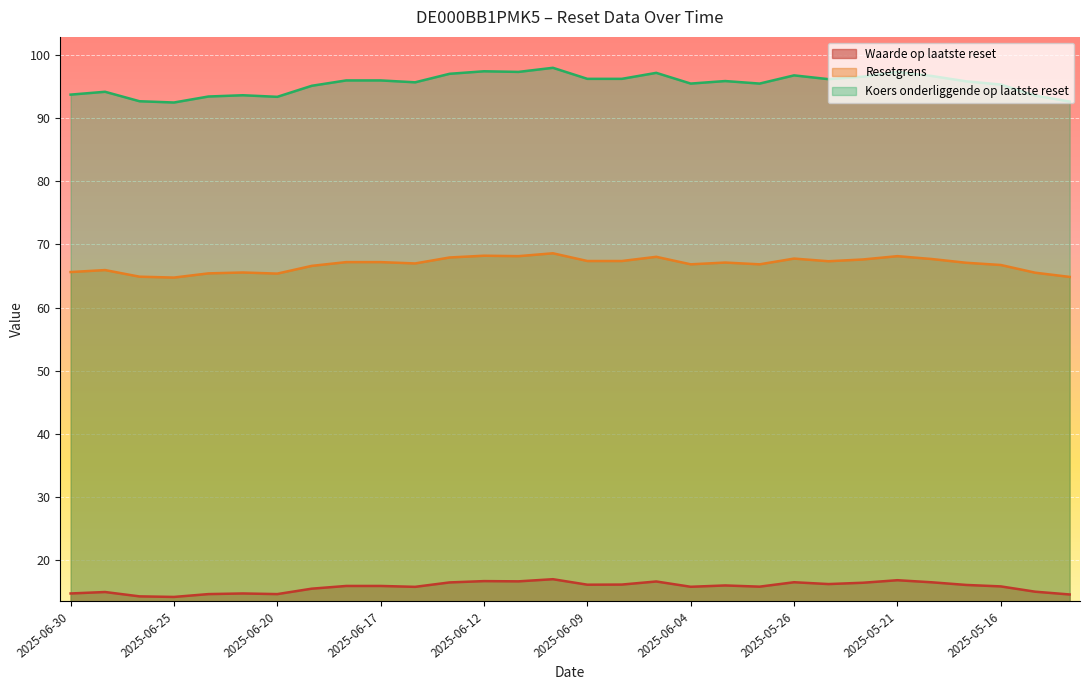

Reading left to right, list all the values displayed in this chart.

Waarde op laatste reset: 14.7	14.9	14.2	14.1	14.6	14.7	14.6	15.4	15.9	15.9	15.7	16.4	16.6	16.6	16.9	16.1	16.1	16.6	15.7	15.9	15.8	16.5	16.2	16.4	16.8	16.4	16.0	15.8	15.0	14.5
Resetgrens: 93.8	94.2	92.7	92.5	93.5	93.7	93.4	95.2	96.0	96.0	95.7	97.0	97.5	97.3	98.0	96.2	96.2	97.2	95.5	95.9	95.5	96.8	96.2	96.6	97.3	96.7	95.8	95.3	93.6	92.7
Koers onderliggende op laatste reset: 65.6	65.9	64.9	64.8	65.4	65.6	65.4	66.6	67.2	67.2	67.0	67.9	68.2	68.1	68.6	67.4	67.4	68.0	66.8	67.1	66.8	67.8	67.3	67.6	68.1	67.7	67.1	66.7	65.5	64.9